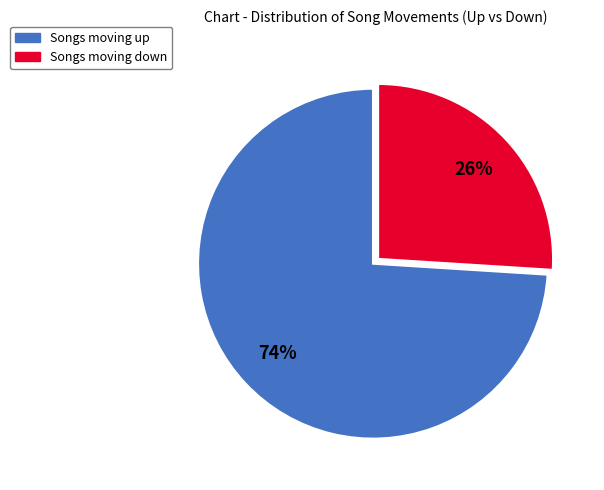

Is there any slice that represents more than half of the pie?

Yes